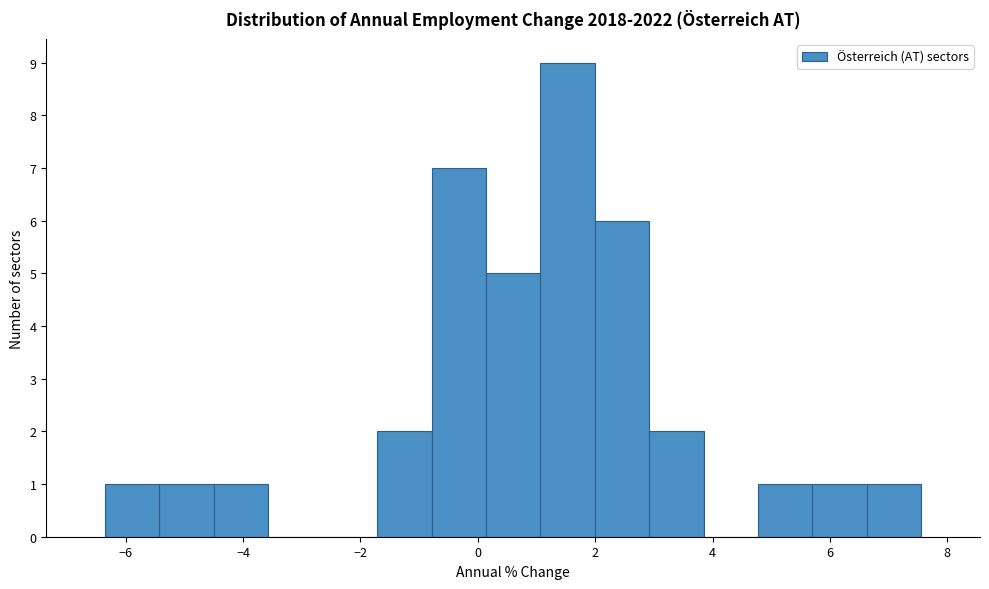

How tall is the bar that spans 3.0 to 3.8 on the x-axis? Neither the bar edges nor the heights are printed on the chart, so give them approximately, as read against the axes.

2